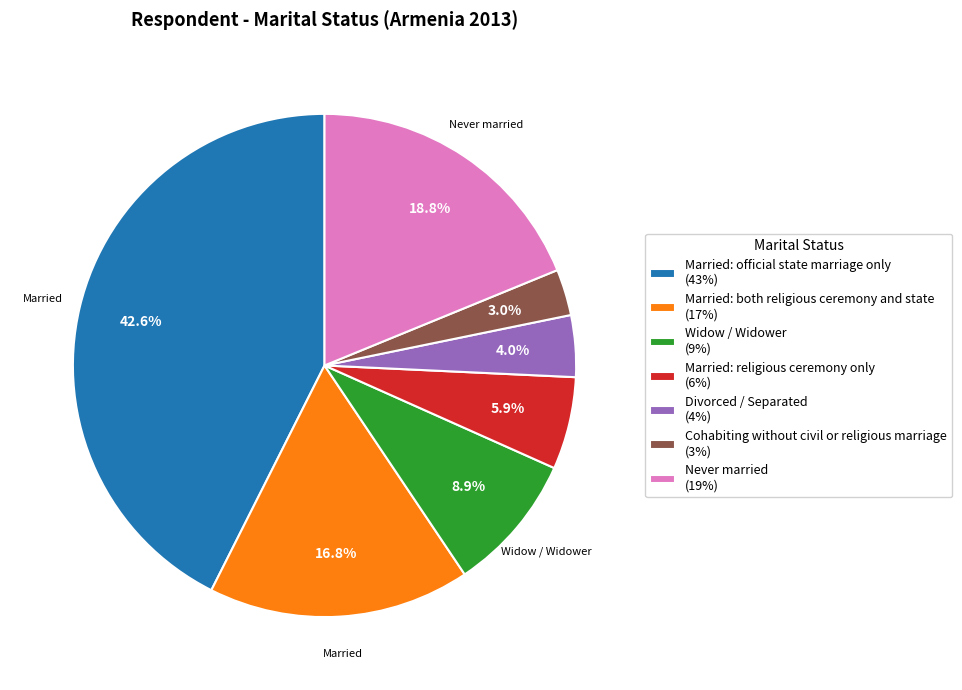

Which category has the smallest portion of the pie?

Cohabiting without civil or religious marriage